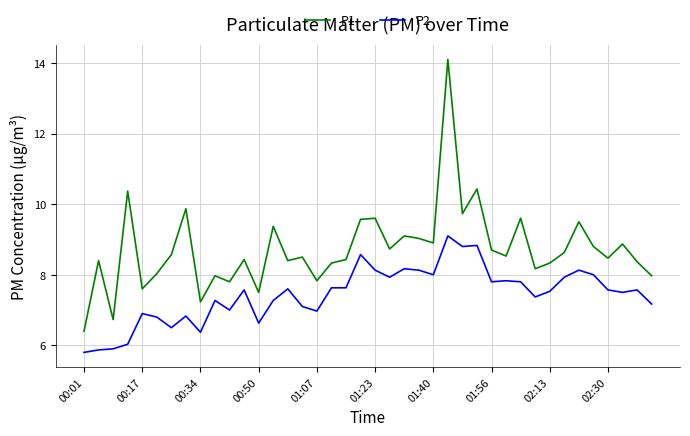

What is the difference between the maximum and minimum values in the P2 series?

3.3